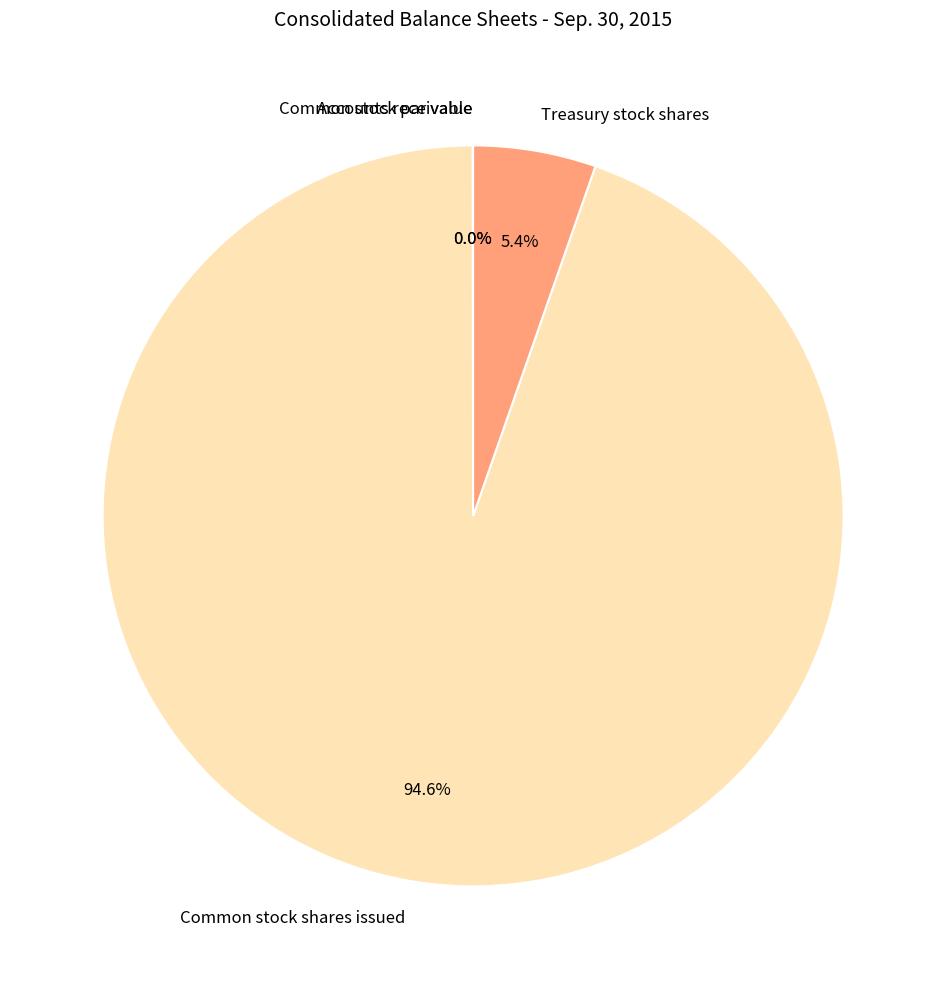

How much of the chart is everything except Treasury stock shares?

94.6%